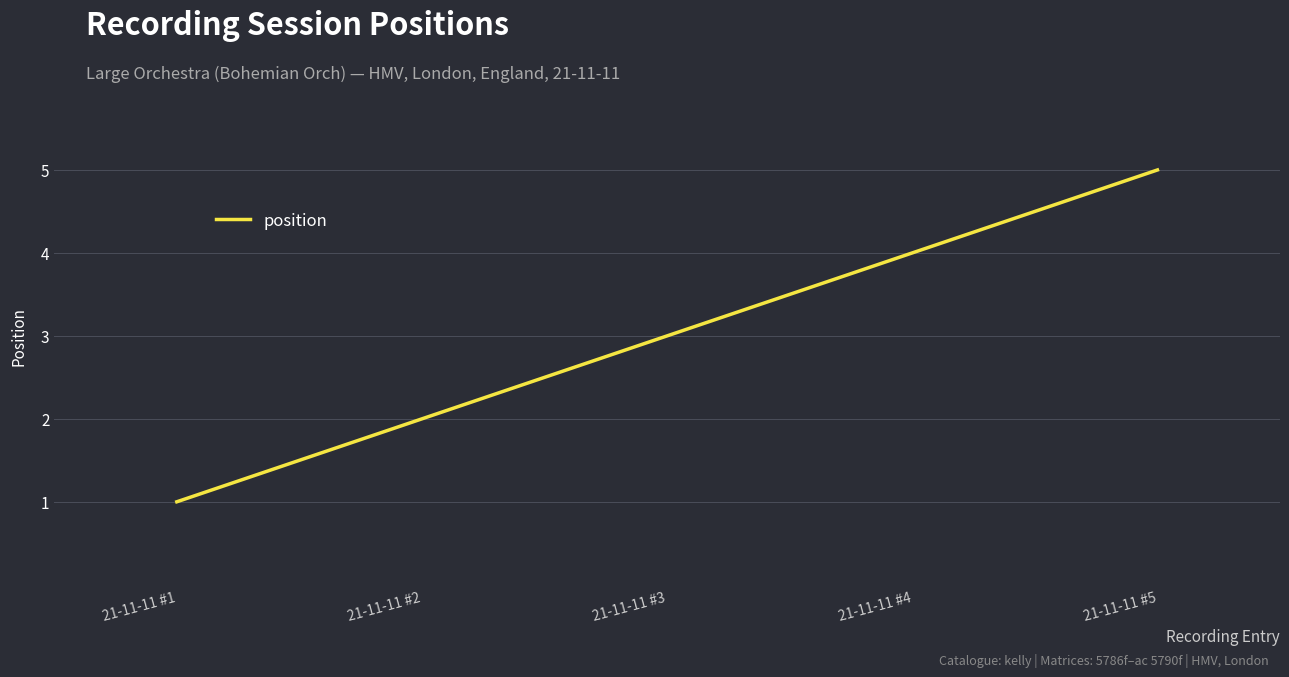

The chart shows a value of 2 at 21-11-11 #2. True or false?

True